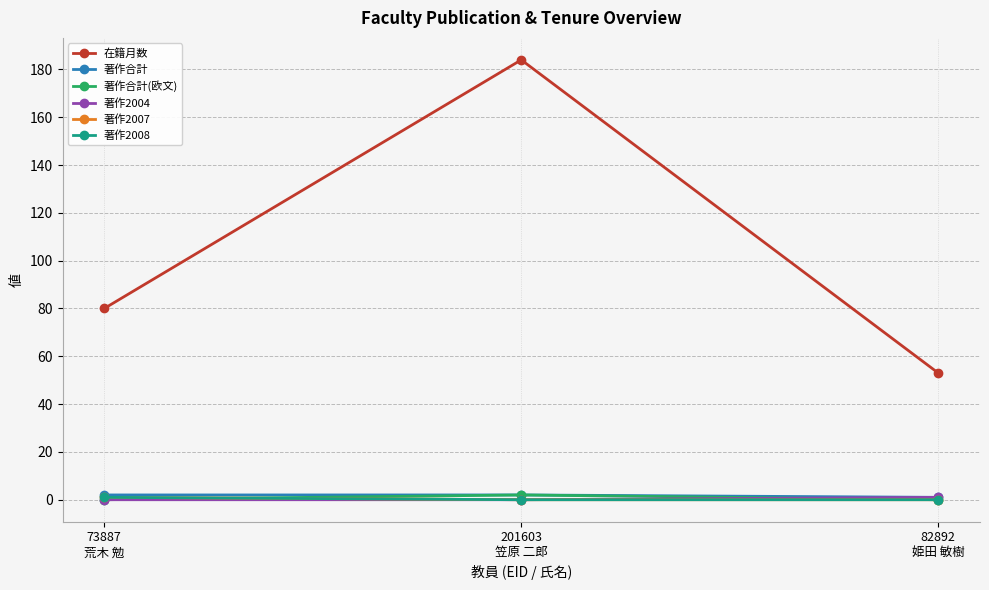

Does the chart display data point markers on the line(s)?

Yes